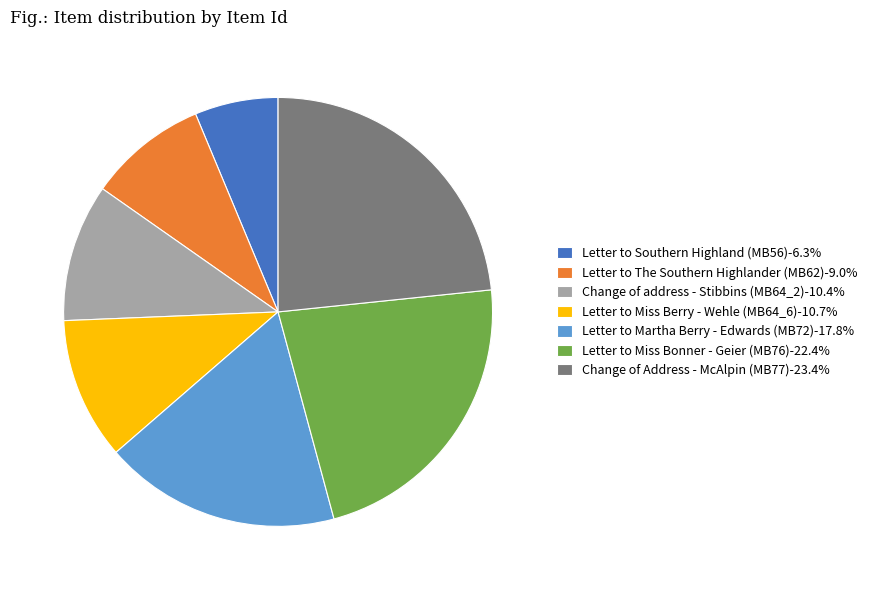

How many slices are in this pie chart?

7